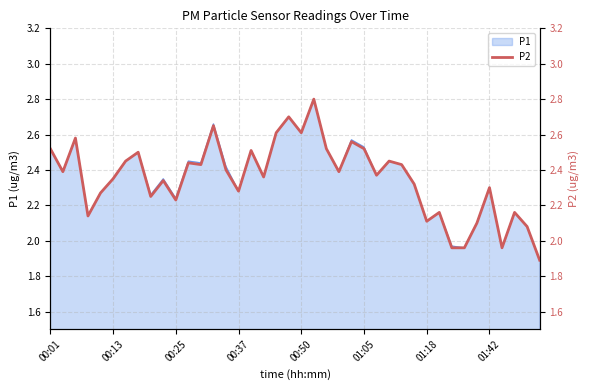

The P1 series shows 4.5 at 01:05. True or false?

False